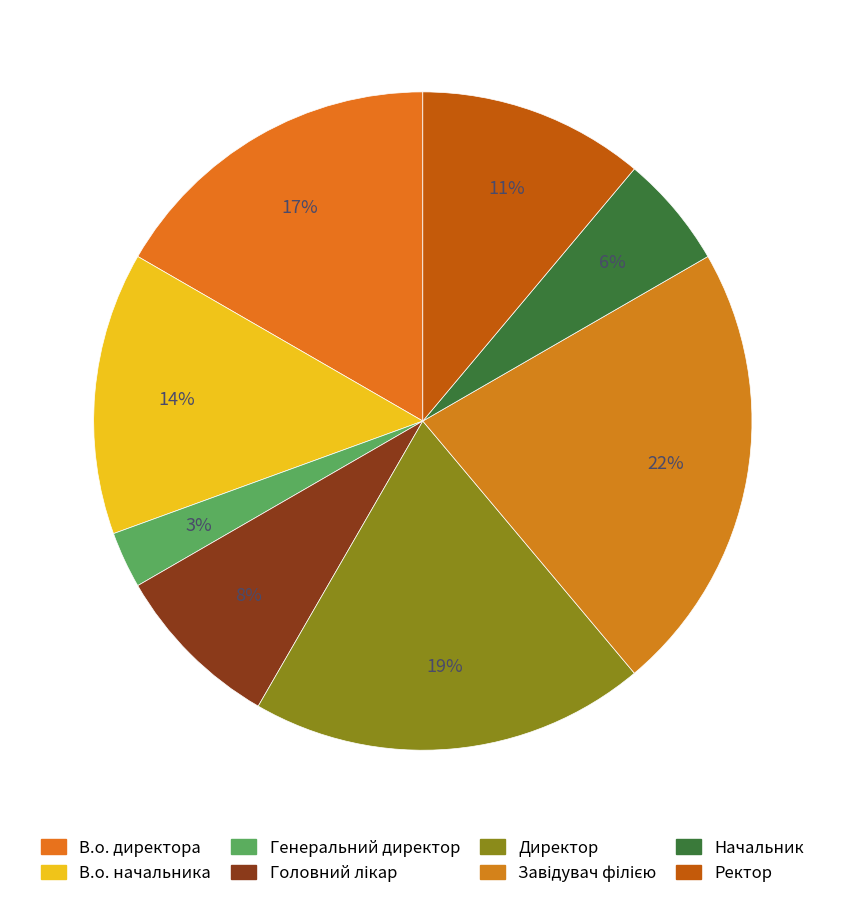

Which slice is the largest?

Завідувач філією